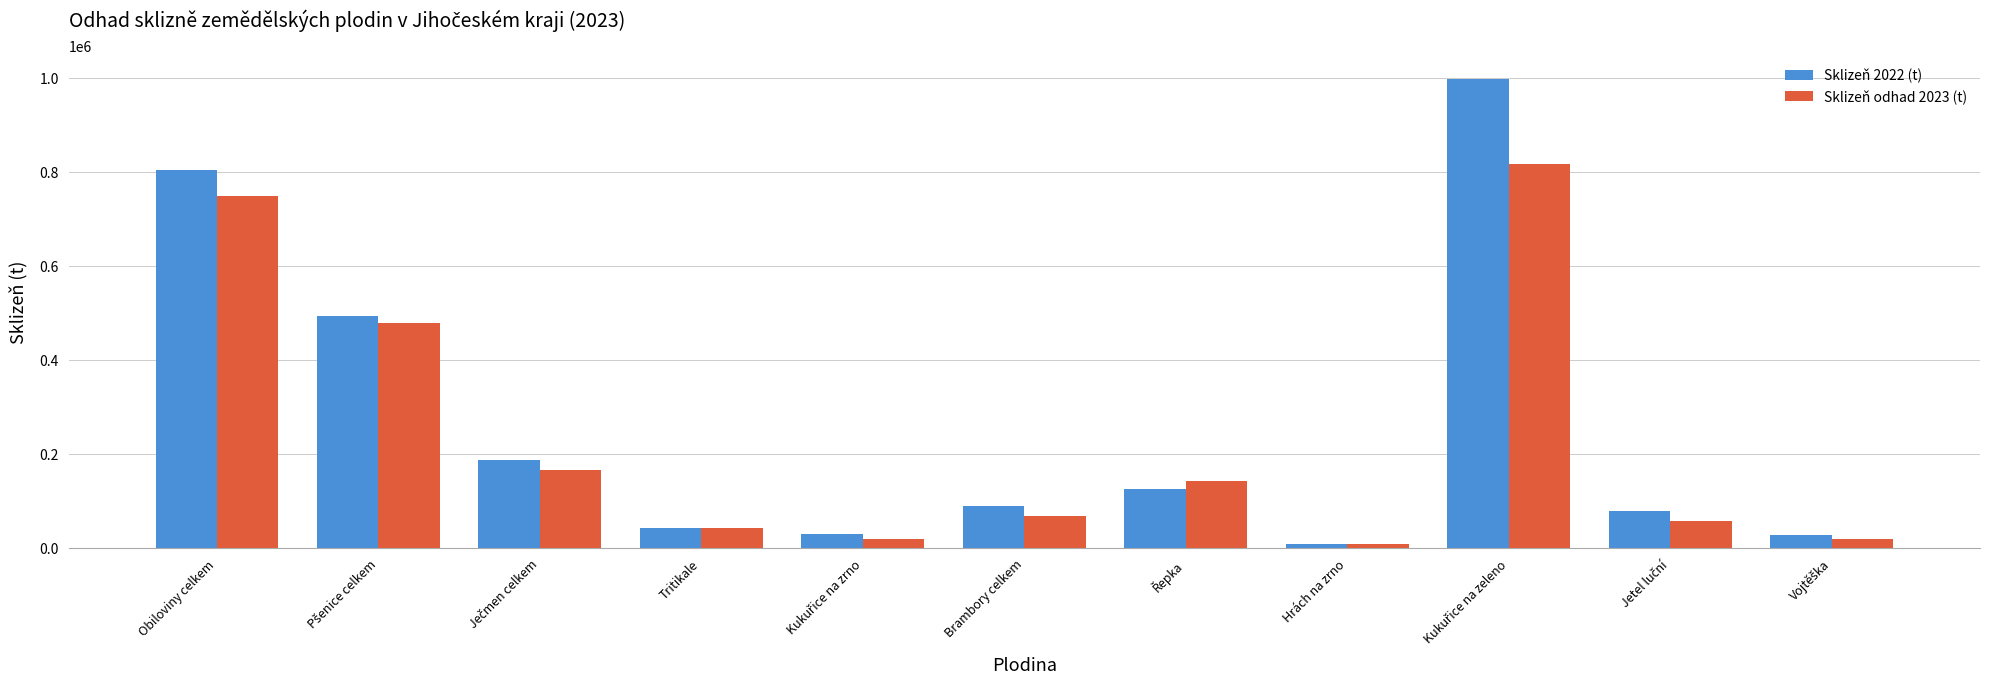

Which series has the largest range (max minus min)?

Sklizeň 2022 (t)